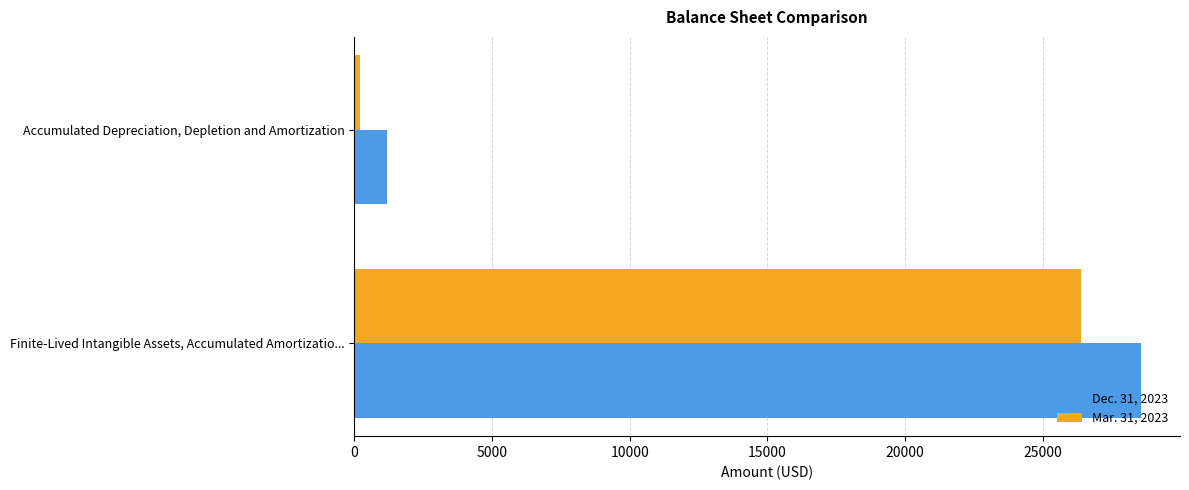

The Dec. 31, 2023 series shows 28557 at Finite-Lived Intangible Assets, Accumulated Amortizatio.... True or false?

True